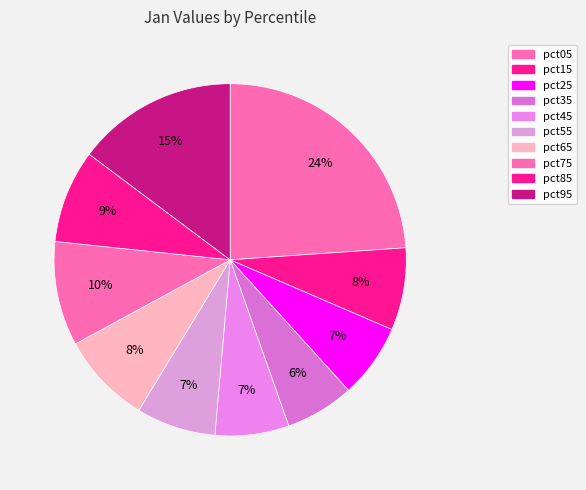

To the nearest percent, what is the combined percentage of pct75 and pct65?

18%